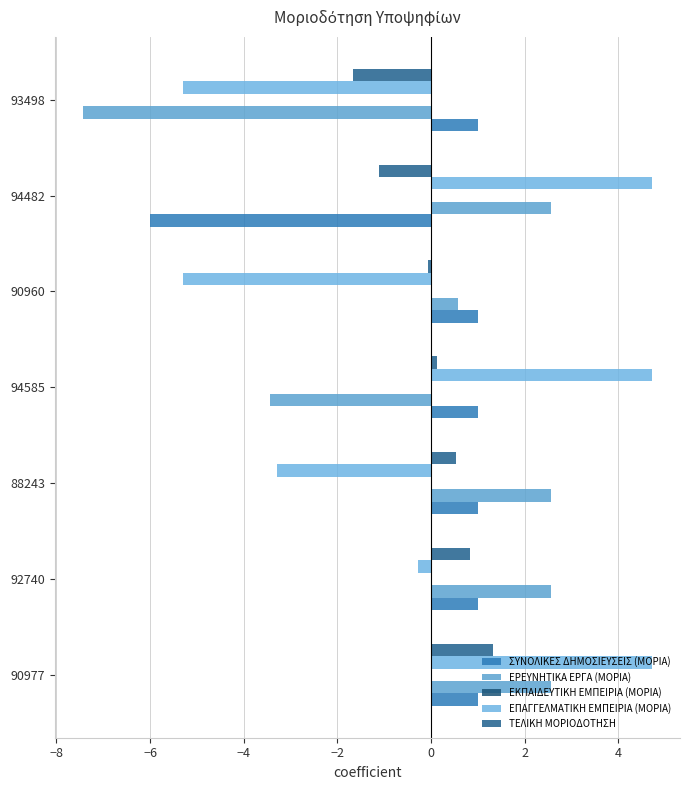

How many distinct data groups are displayed?

4